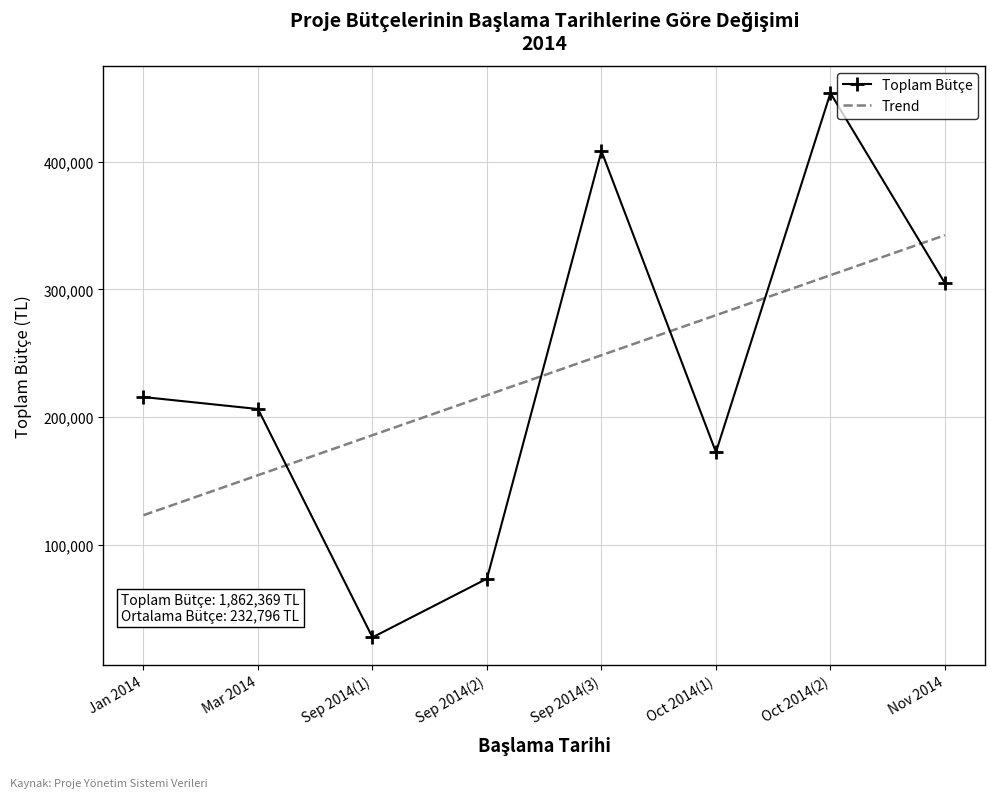

What is the difference between the Trend values at Oct 2014(2) and Sep 2014(3)?

62630.2